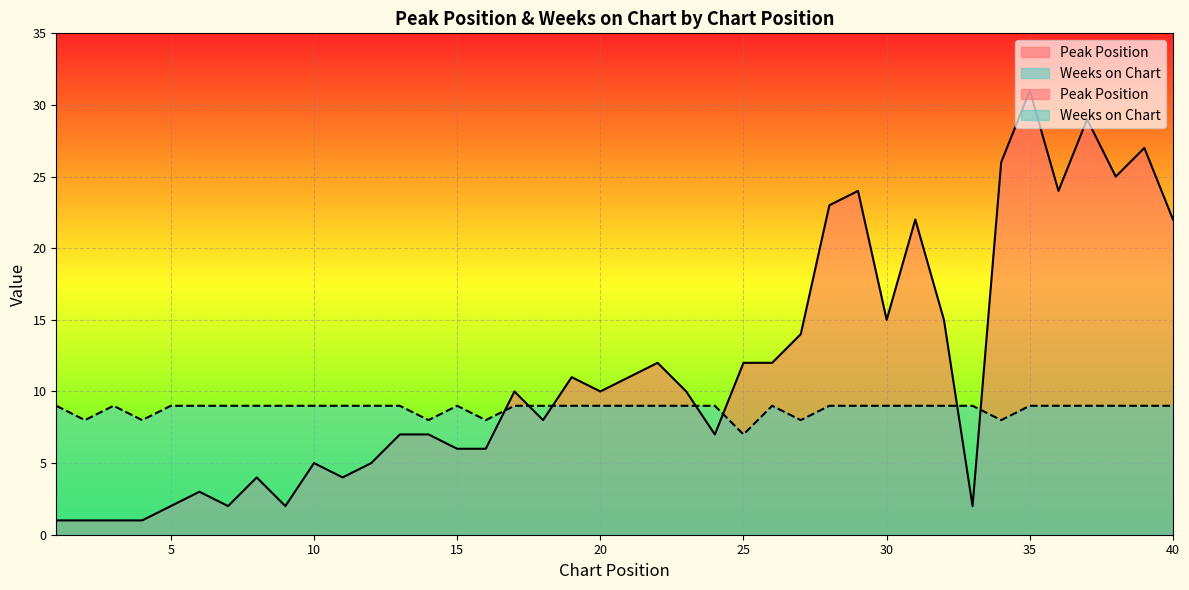

At which category does Weeks on Chart reach its first local peak?

3